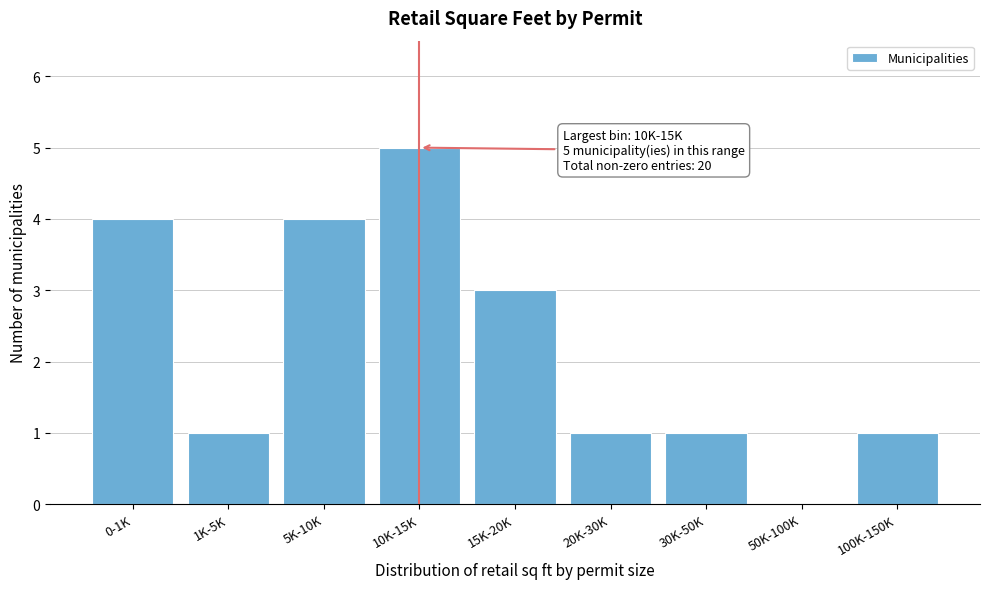

Reading left to right, extract all data points from this chart.

0-1K=4	1K-5K=1	5K-10K=4	10K-15K=5	15K-20K=3	20K-30K=1	30K-50K=1	50K-100K=0	100K-150K=1